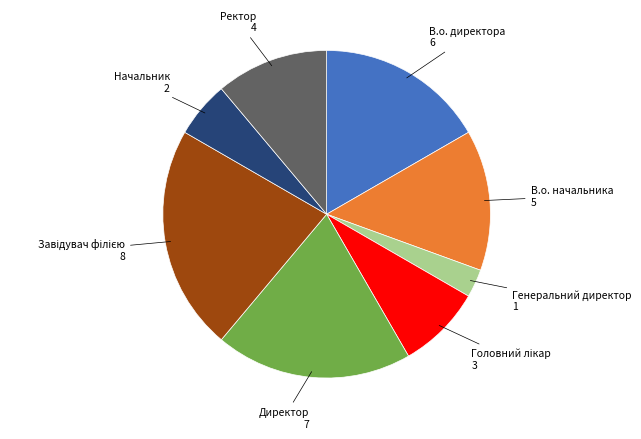

Is there a majority slice in this chart?

No